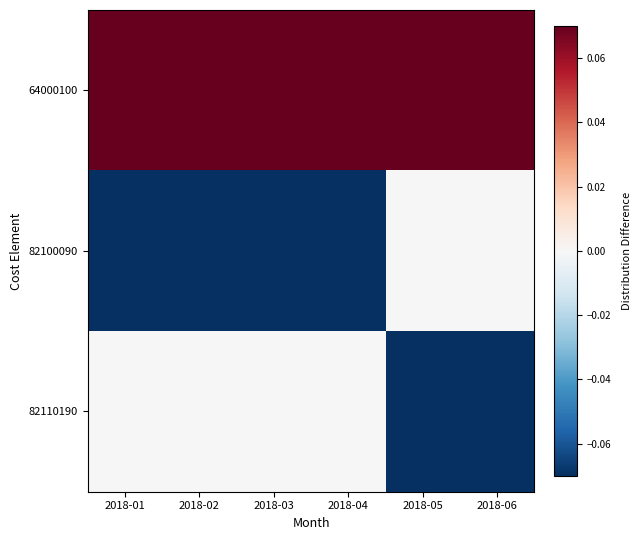

At how many categories does at least one series exceed 0?

6